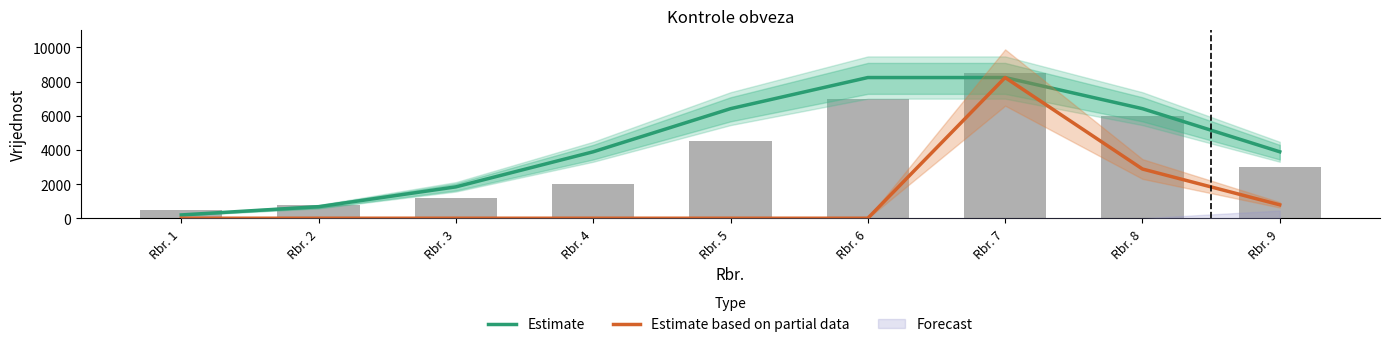

Reading right to left, what are all the values shown in this chart?

Estimate: Rbr. 9=3891.6	Rbr. 8=6416.1	Rbr. 7=8238.5	Rbr. 6=8238.5	Rbr. 5=6416.1	Rbr. 4=3891.6	Rbr. 3=1838.3	Rbr. 2=676.3	Rbr. 1=193.8
Estimate based on partial data: Rbr. 9=785.7	Rbr. 8=2883.0	Rbr. 7=8238.5	Rbr. 6=0.0	Rbr. 5=0.0	Rbr. 4=0.0	Rbr. 3=0.0	Rbr. 2=0.0	Rbr. 1=0.0